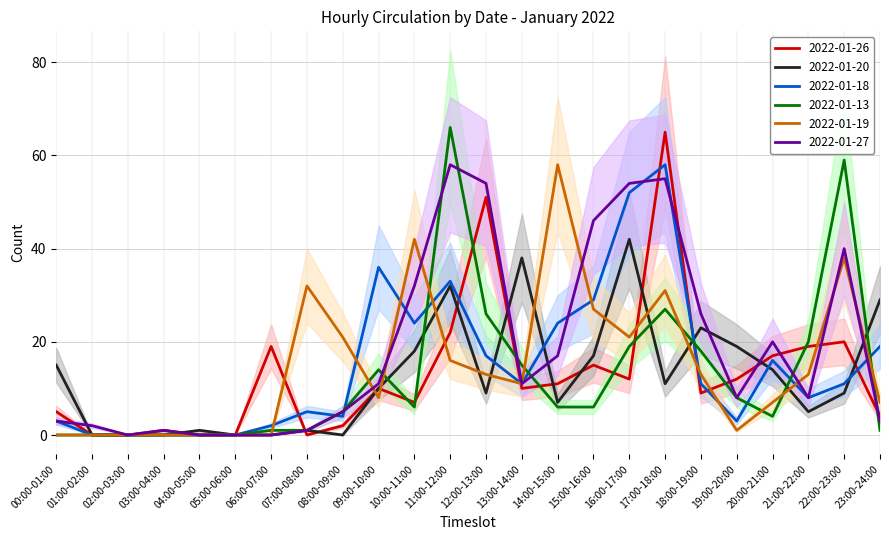

True or false: 2022-01-19 and 2022-01-26 cross at least once.

True